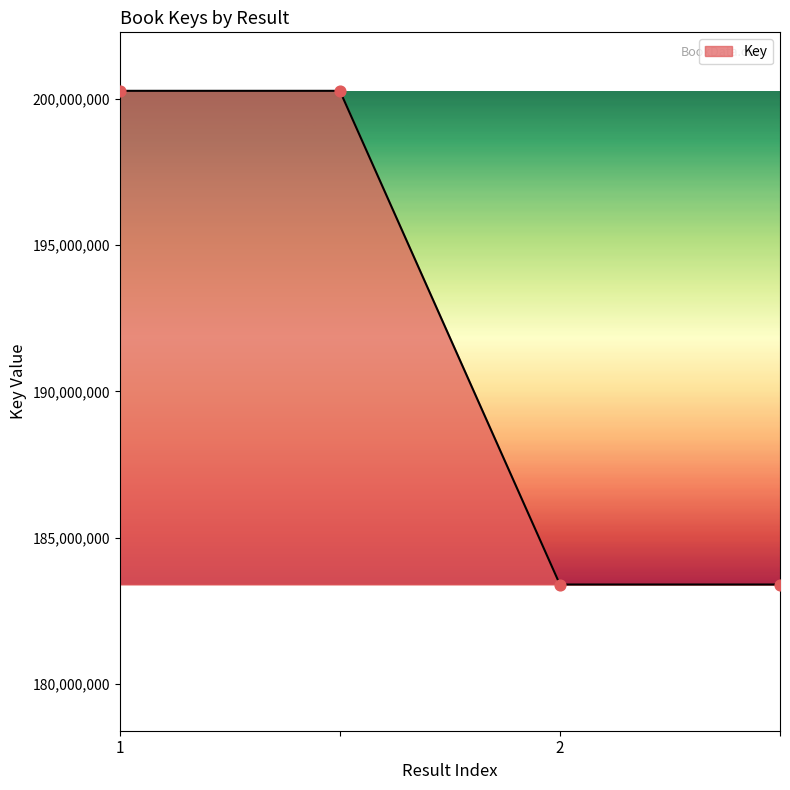

What is the difference between the second highest and minimum values?

16881857